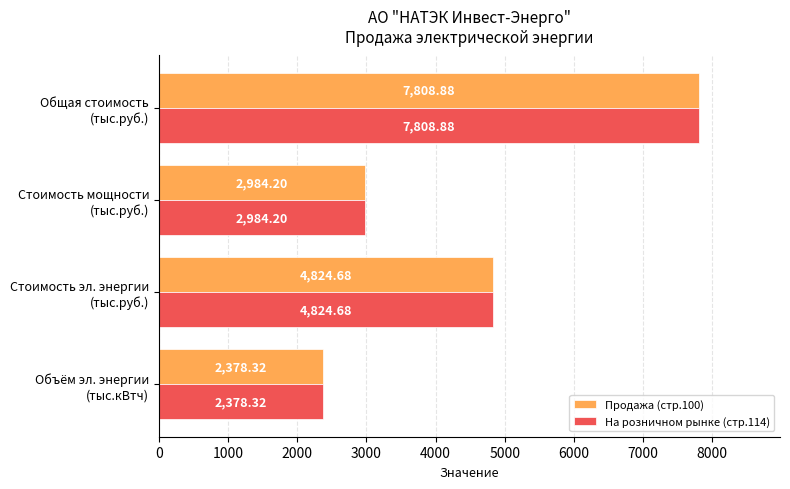

At how many categories does at least one series exceed 2839?

3